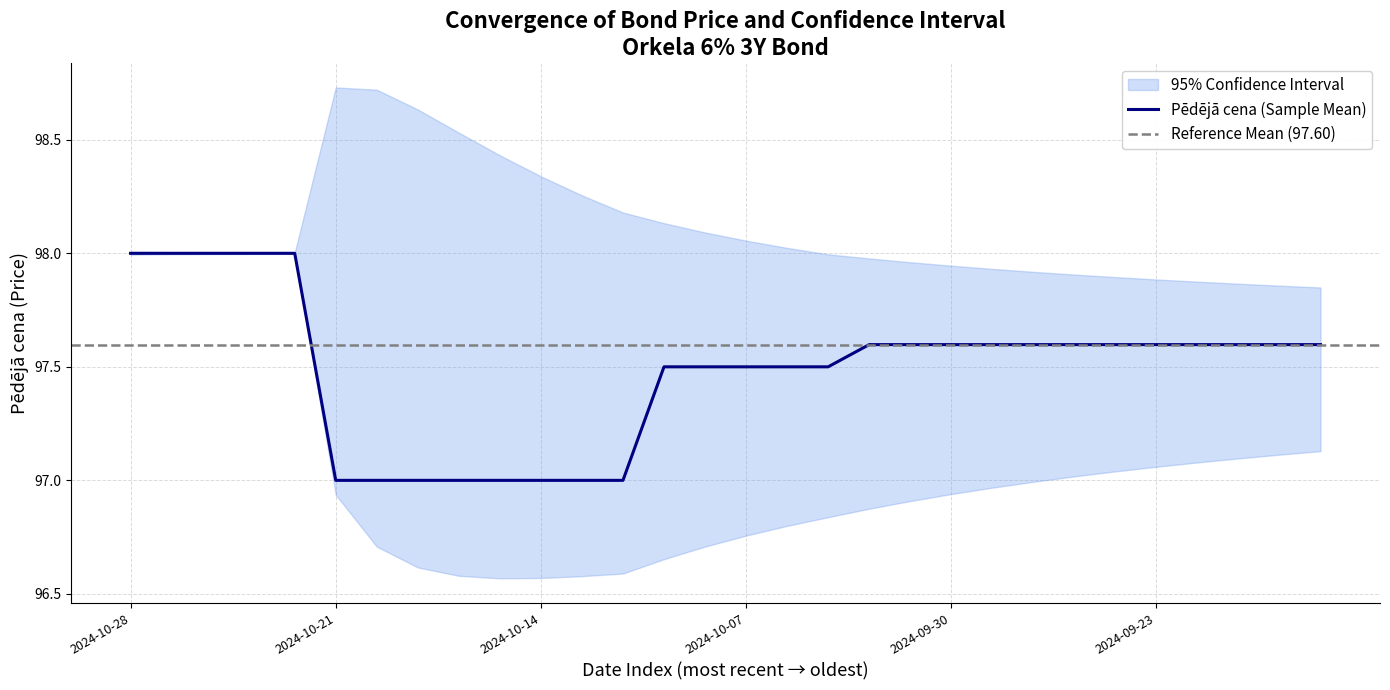

What is the label of the 29th point from the left?

2024-09-18